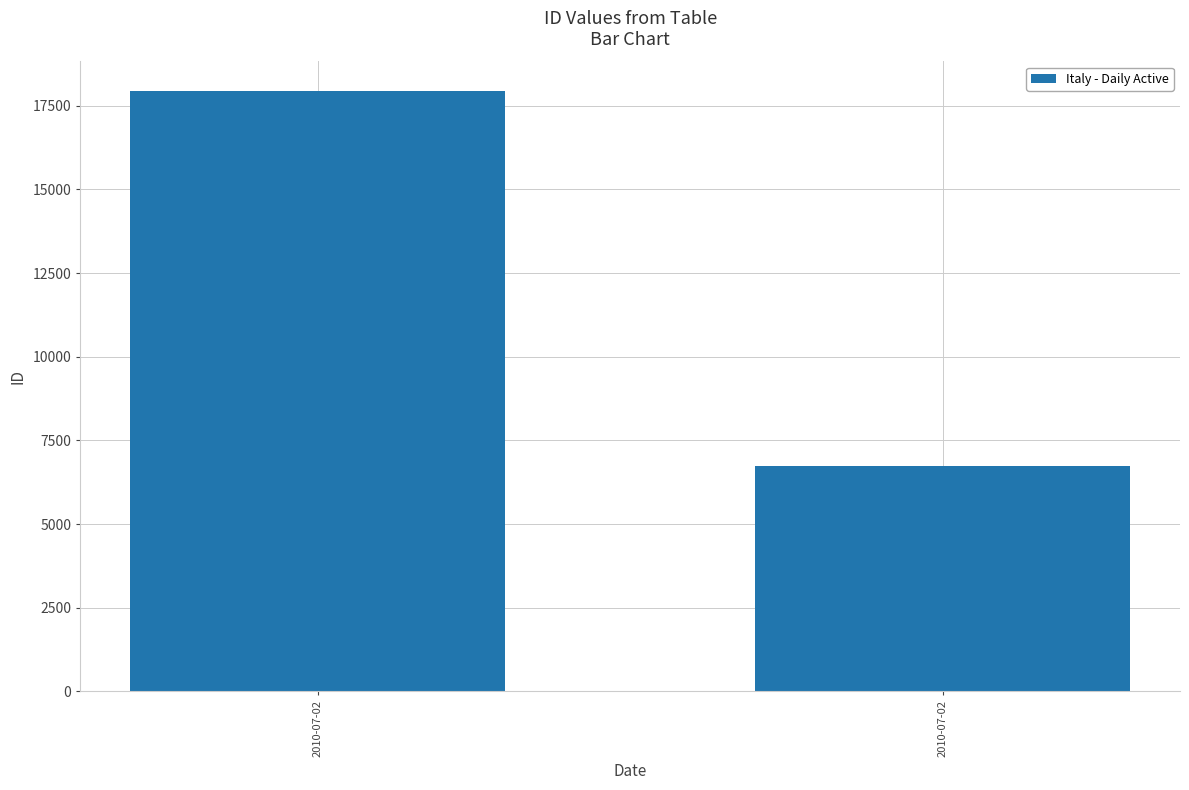

How many bars are there in total?

2